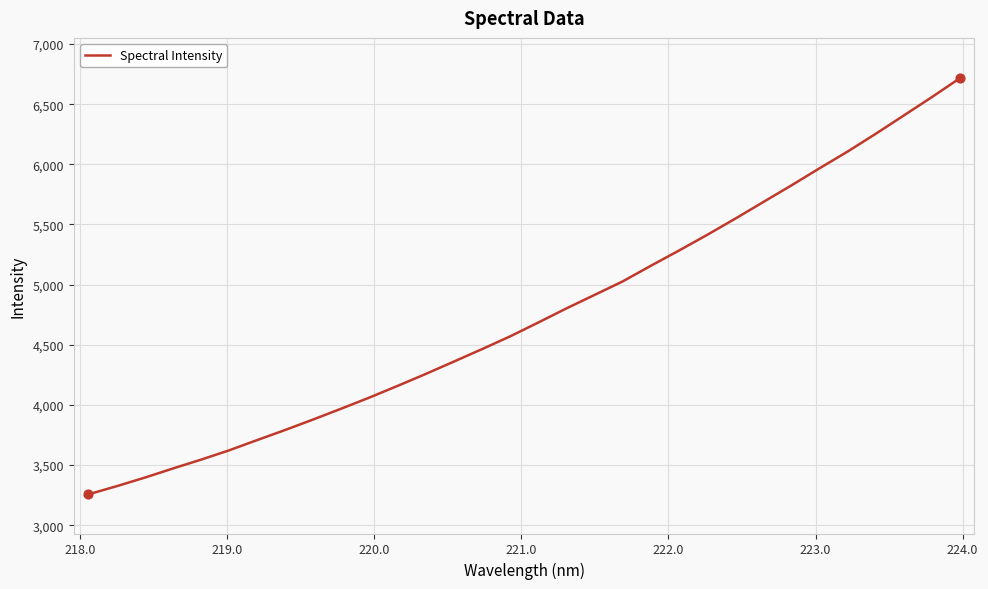

What is the maximum value shown in the chart?

6715.1